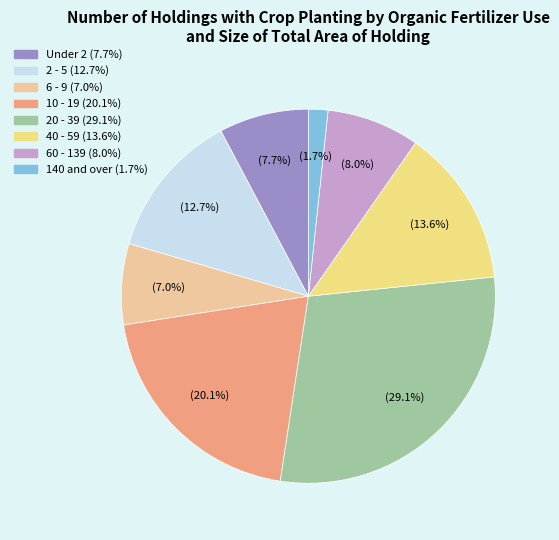

How many slices are in this pie chart?

8